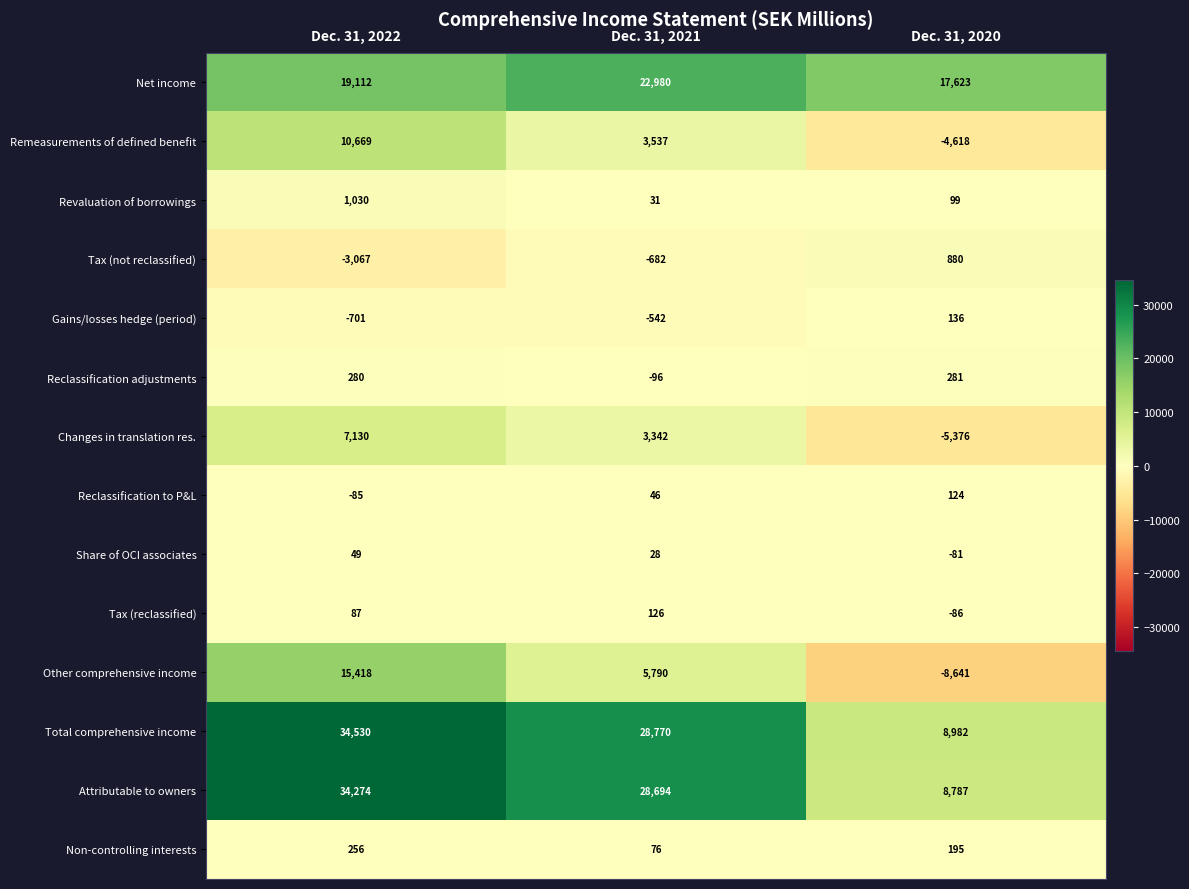

How many Tax (not reclassified) values are between -3067 and 880?

3